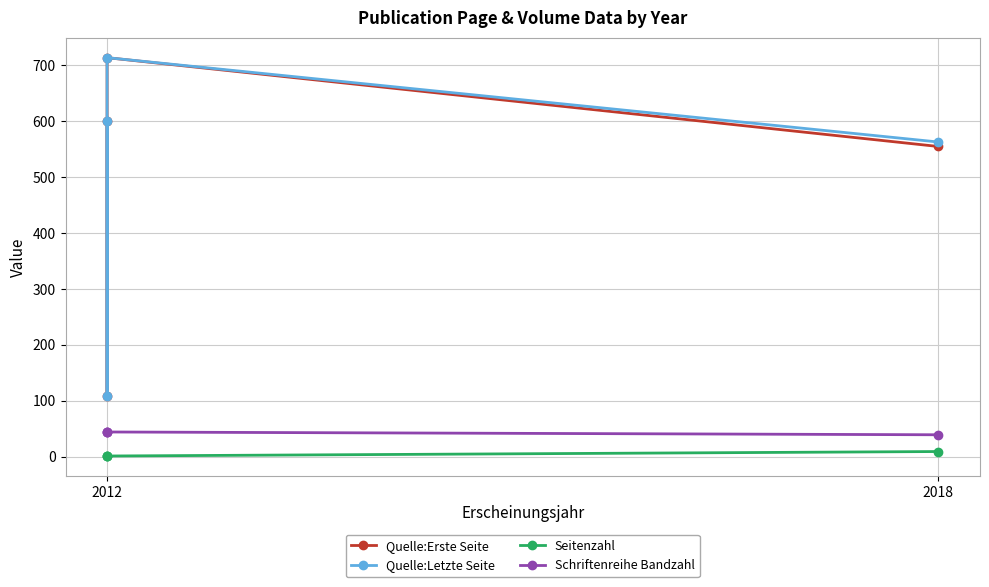

What is the maximum value shown in the chart?

714